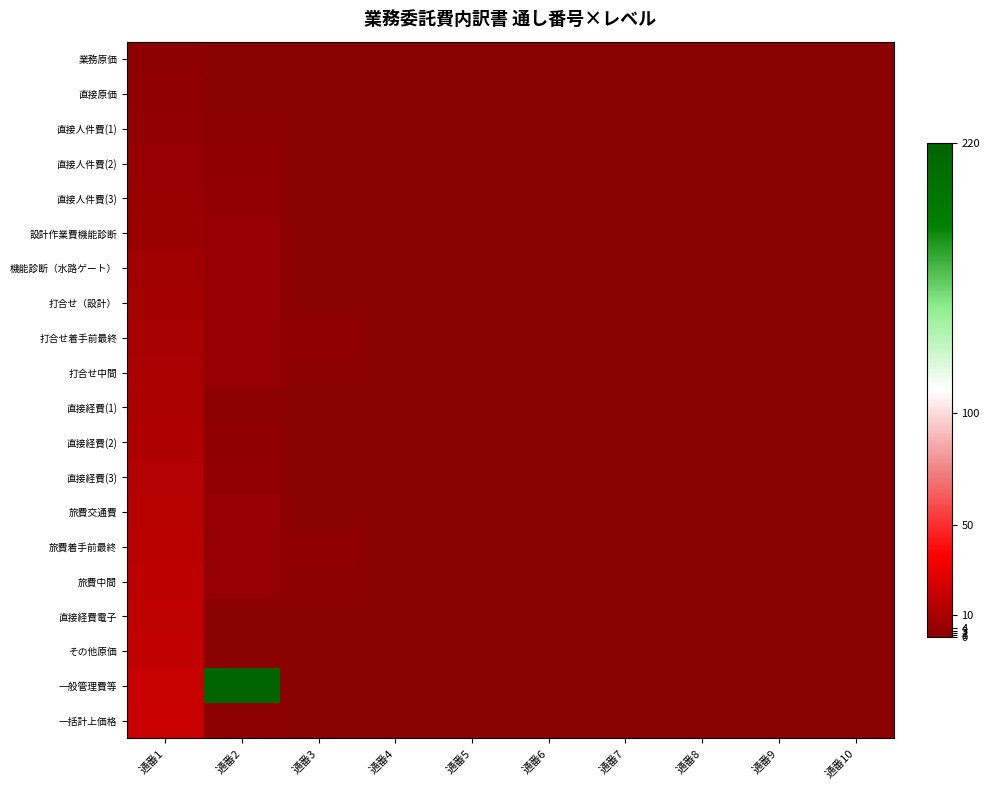

At how many categories does at least one series exceed 30?

1